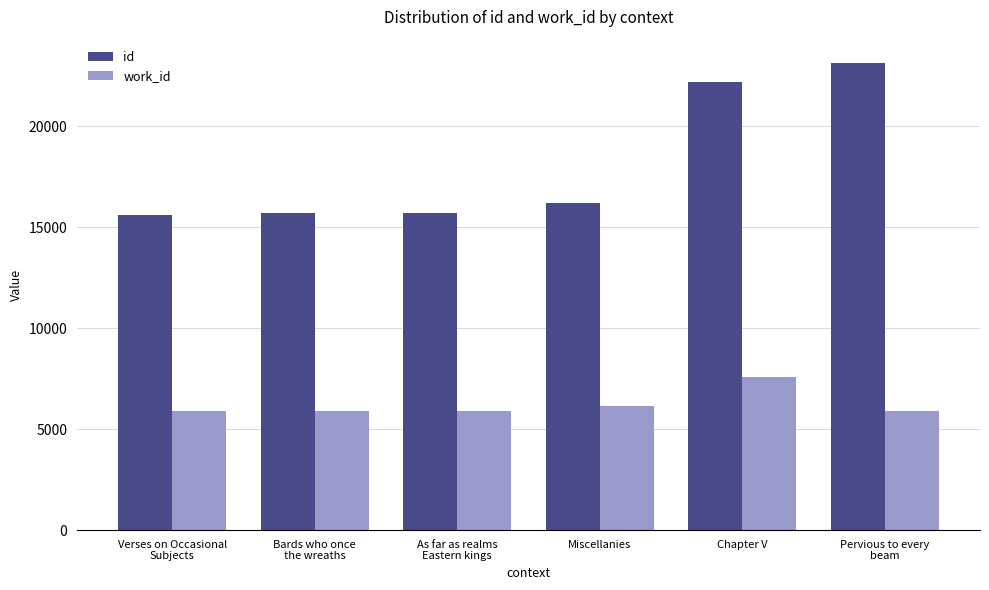

Where is id nearest to the value 19376?

Chapter V